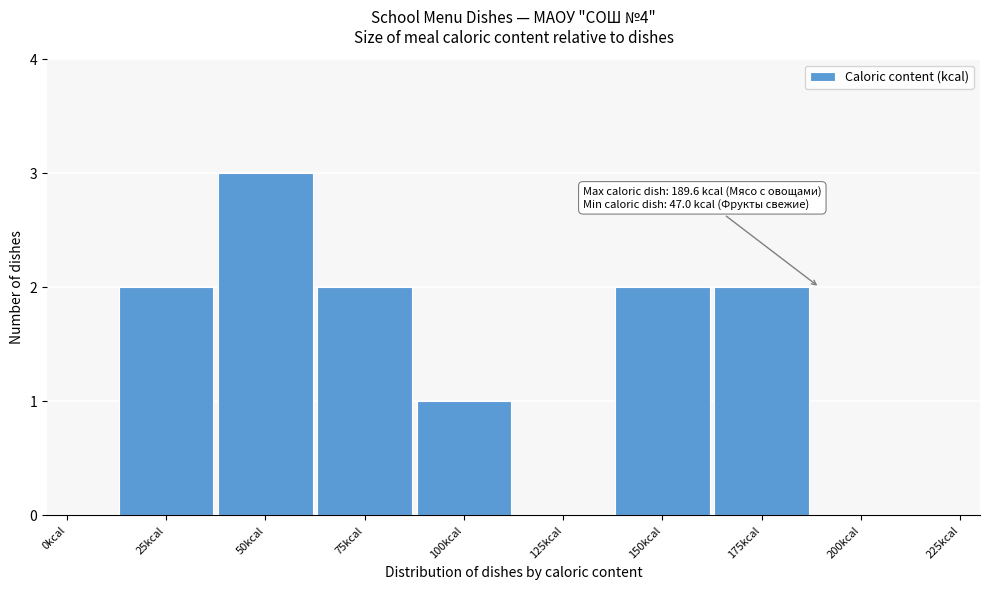

Reading right to left, extract all data points from this chart.

200kcal=0	175kcal=2	150kcal=2	125kcal=0	100kcal=1	75kcal=2	50kcal=3	25kcal=2	0kcal=0